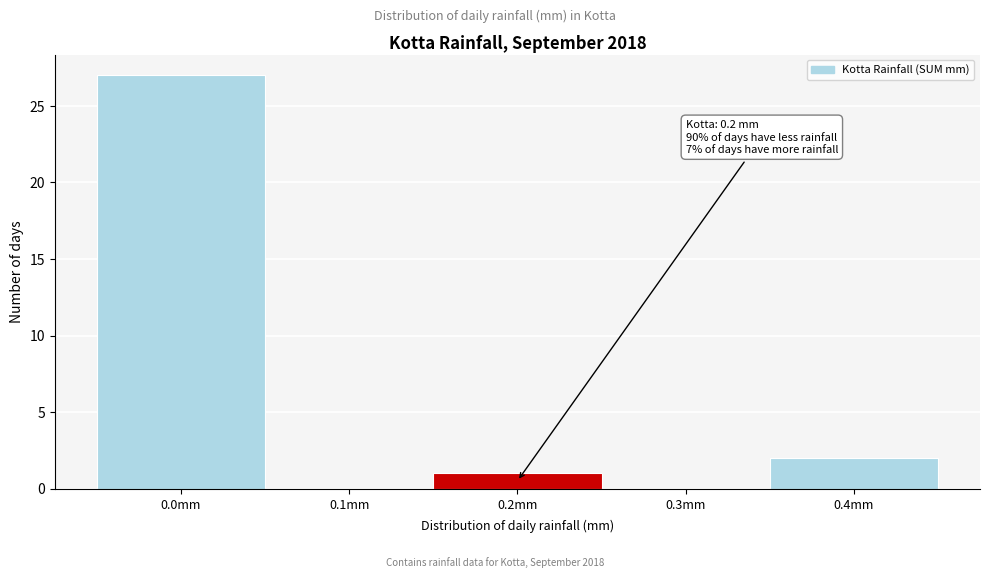

Reading left to right, list all the values displayed in this chart.

0.0mm=27	0.1mm=0	0.2mm=1	0.3mm=0	0.4mm=2